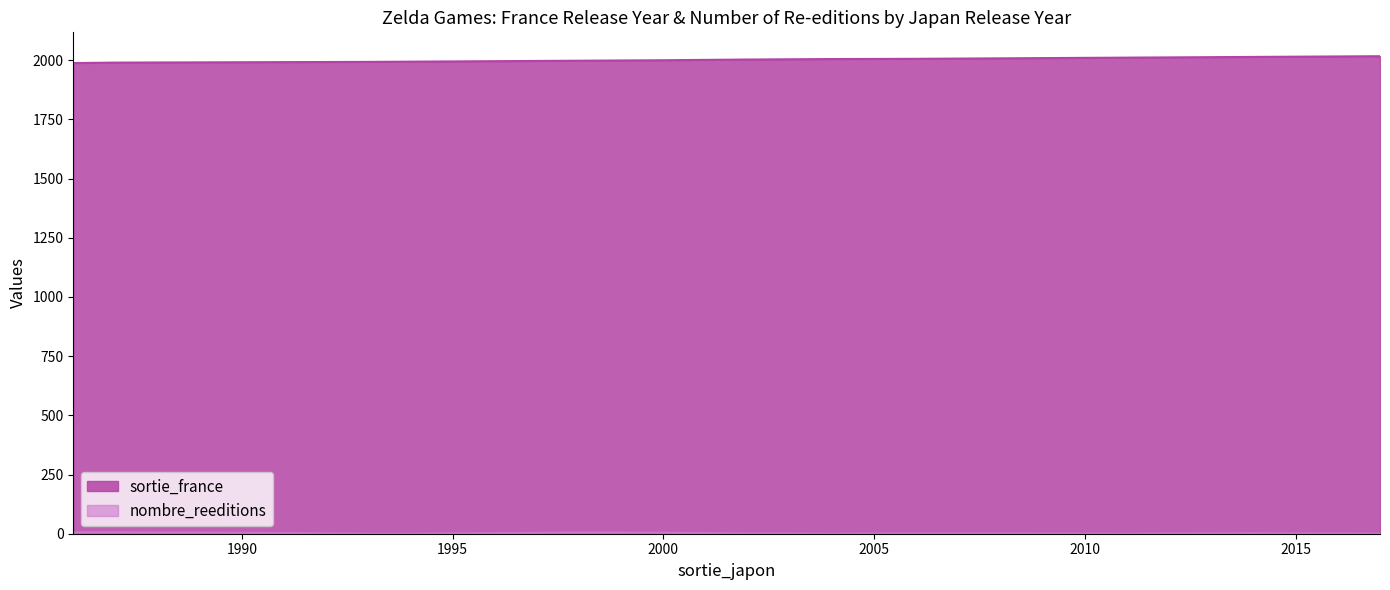

What is the approximate value of nombre_reeditions at 2006?

1